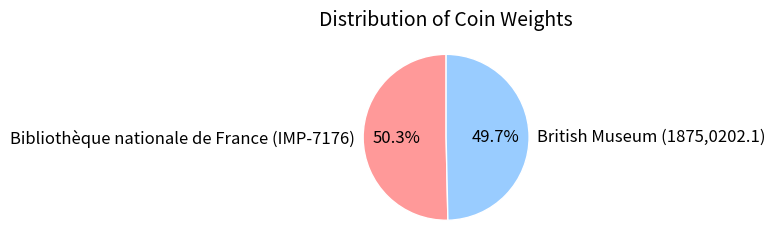

Rank the categories by value from highest to lowest.

Bibliothèque nationale de France (IMP-7176), British Museum (1875,0202.1)